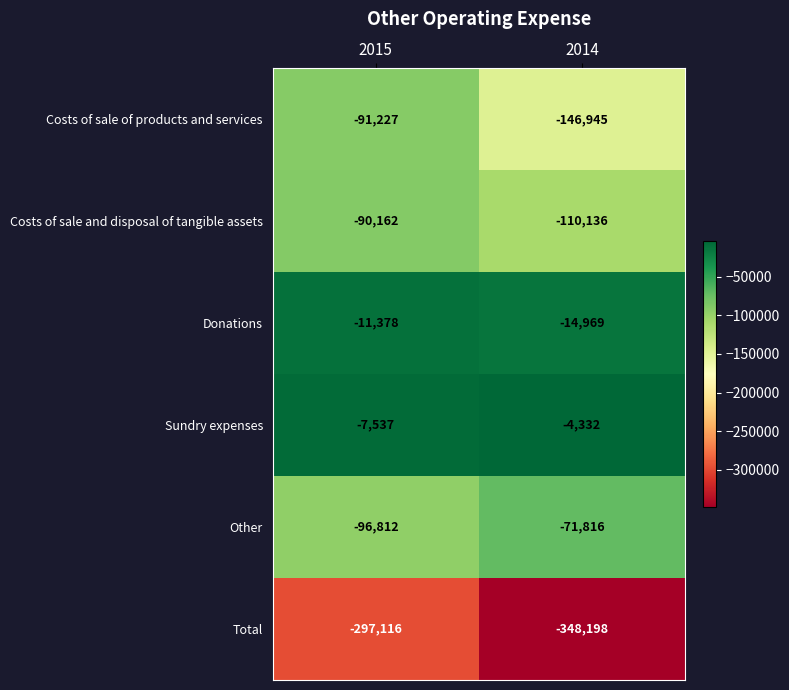

Reading left to right, what are all the values shown in this chart?

Costs of sale of products and services: -91227	-146945
Costs of sale and disposal of tangible assets: -90162	-110136
Donations: -11378	-14969
Sundry expenses: -7537	-4332
Other: -96812	-71816
Total: -297116	-348198